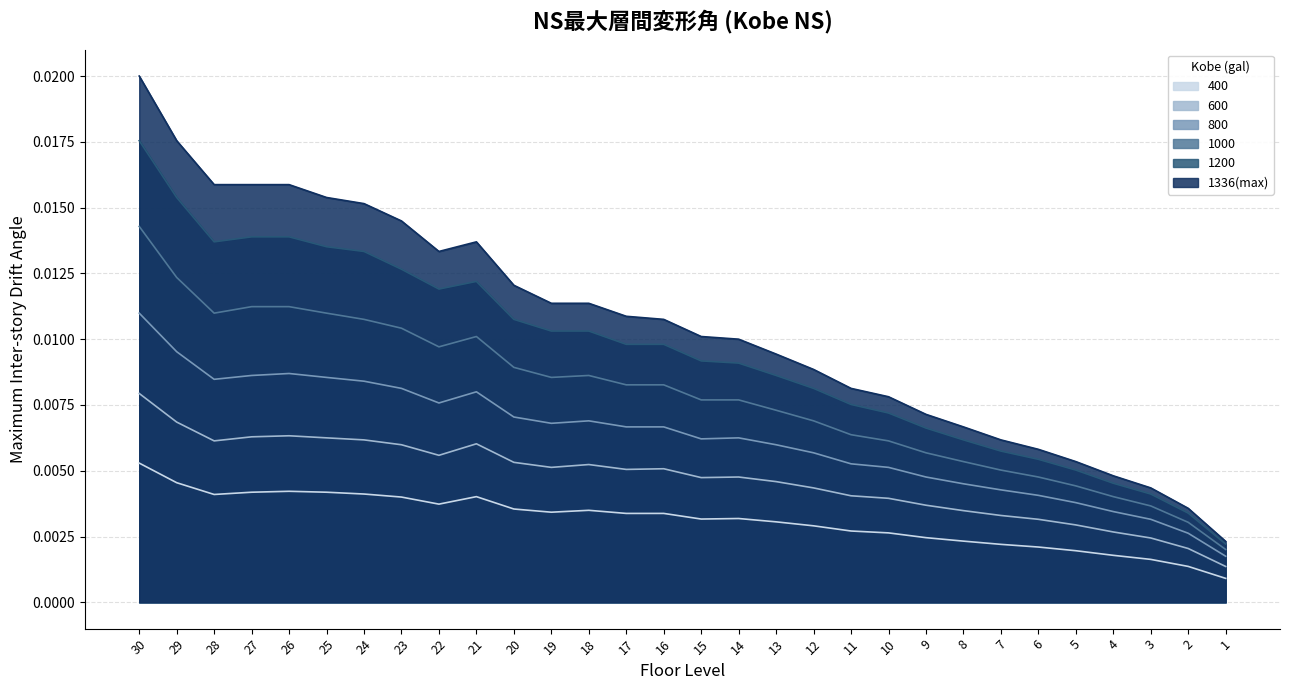

Is the value of 800 at 29 greater than the value of 400 at 22?

Yes